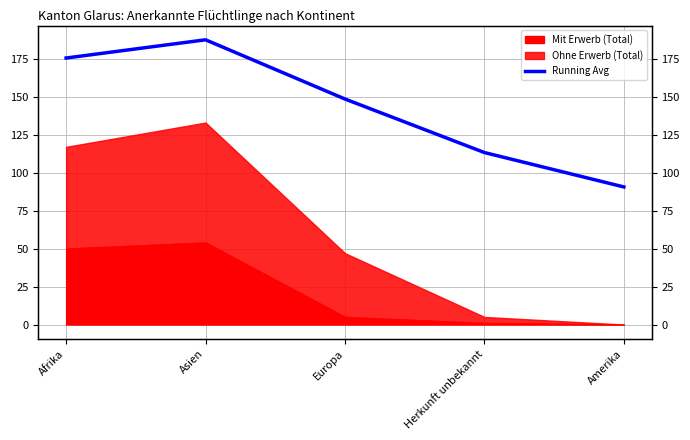

The value at Asien is 51.4. True or false?

False